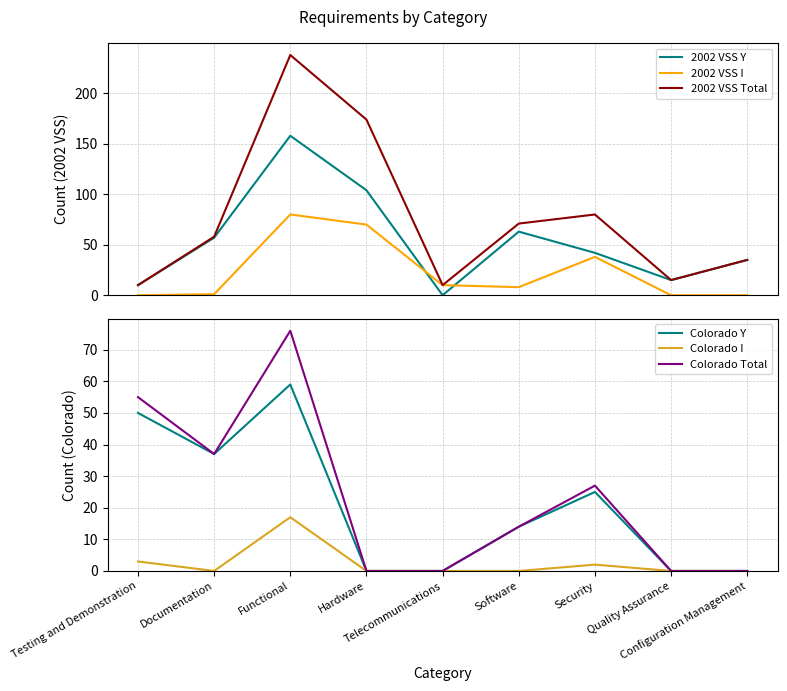

Where is 2002 VSS I nearest to the value 40?

Security